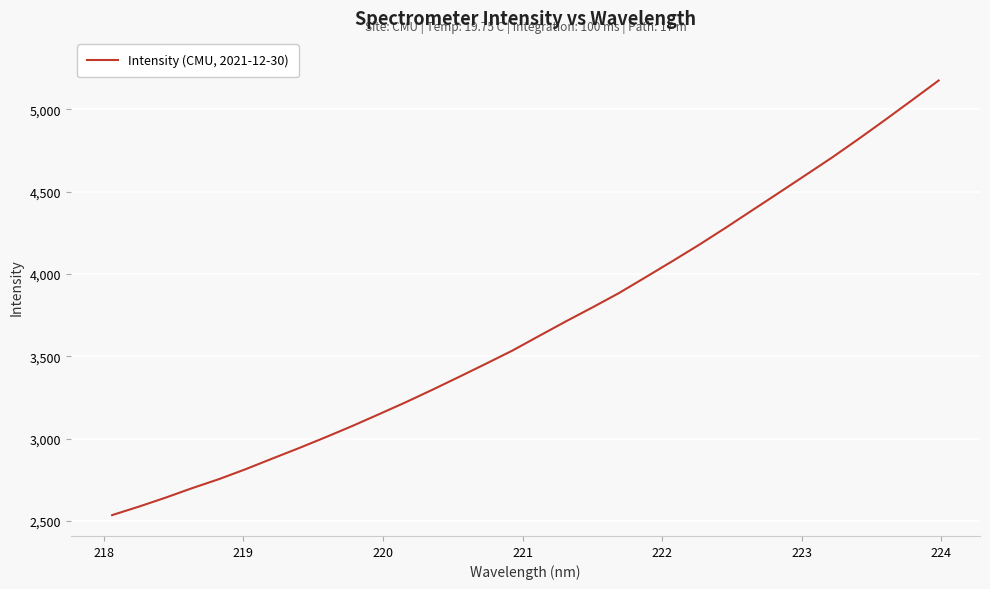

What is the minimum value shown in the chart?

2534.7